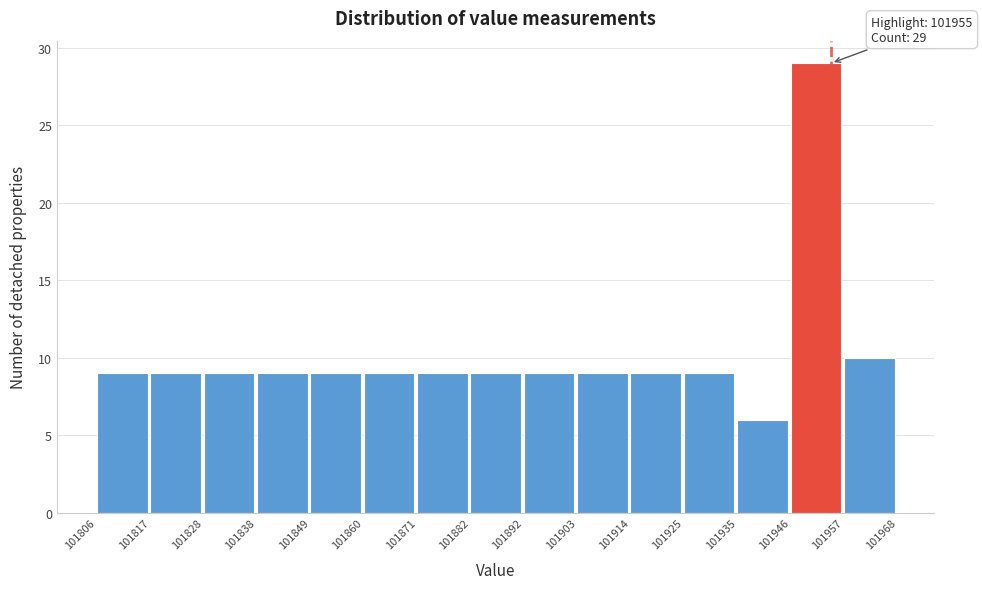

Which range on the x-axis has the tallest bar?

101946 to 101957